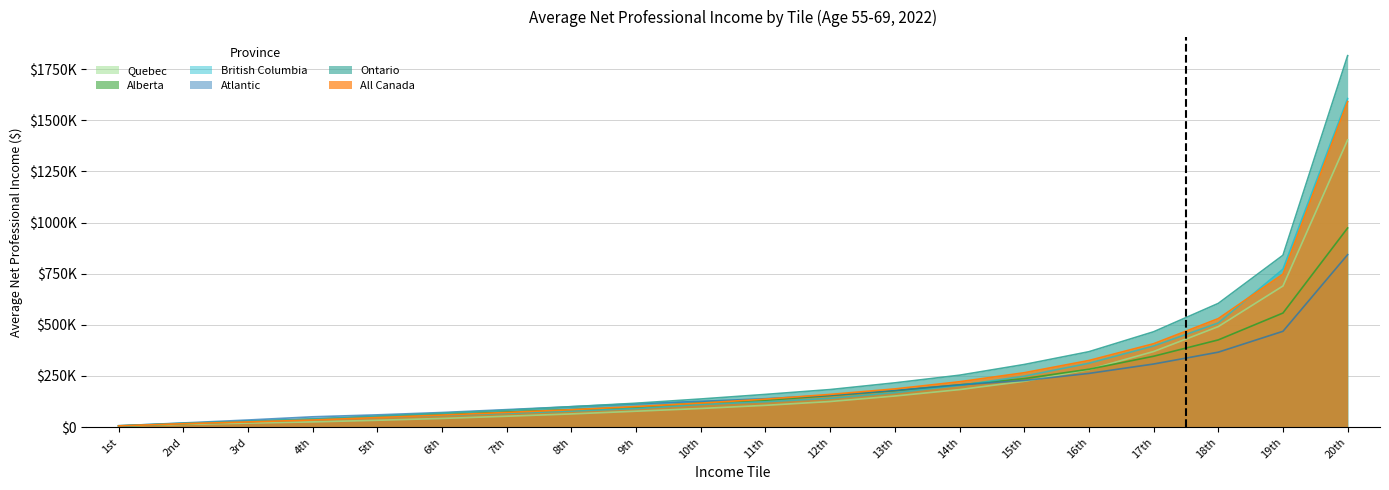

True or false: Quebec and Ontario cross at least once.

False